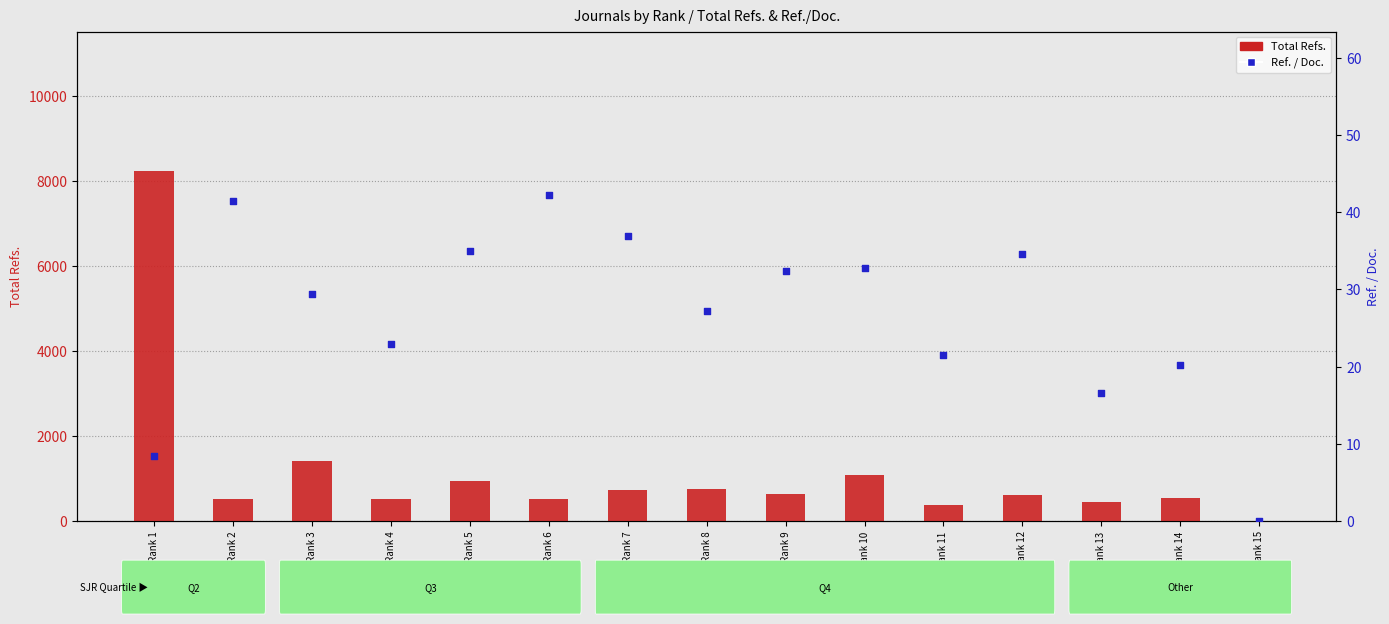

Which series has the largest Y range (max minus min)?

Total Refs.